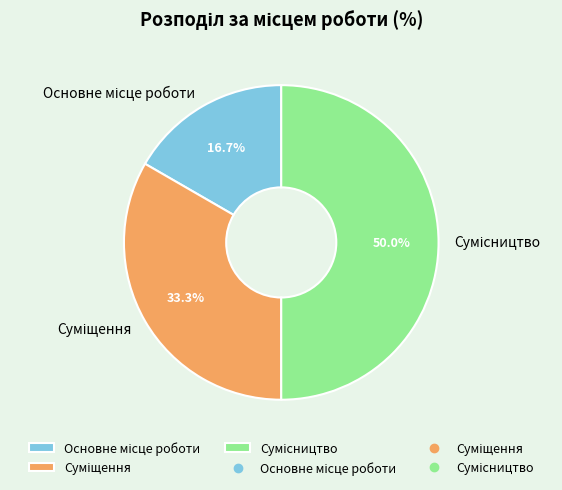

Count the number of slices in the pie.

3